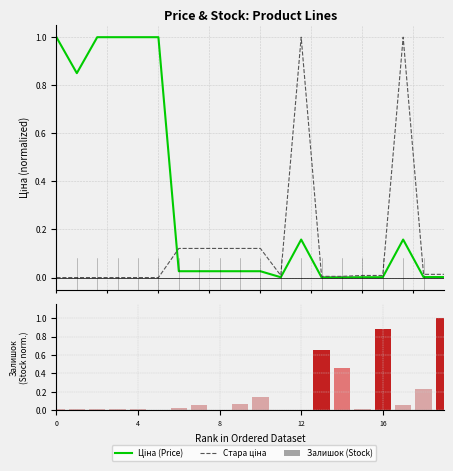

Which has a higher value, 19 or 6?

6